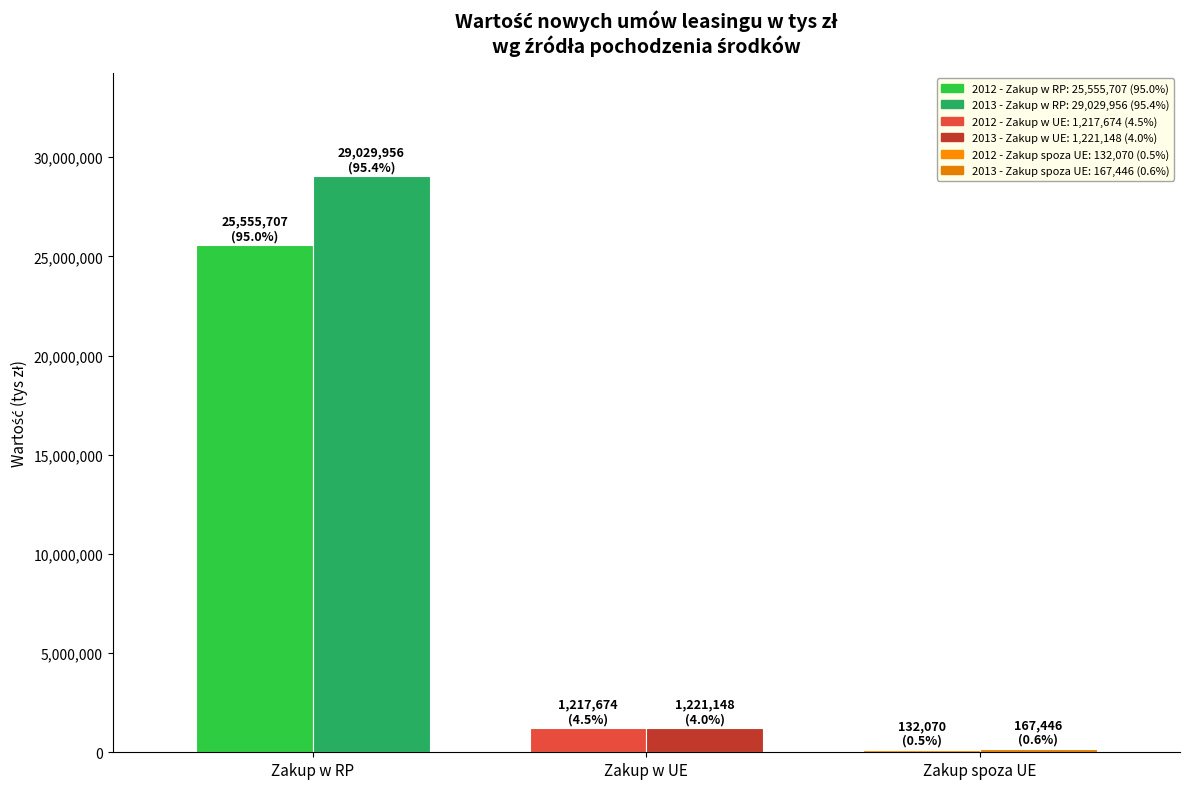

Which category has the lowest value across all series?

Zakup spoza UE